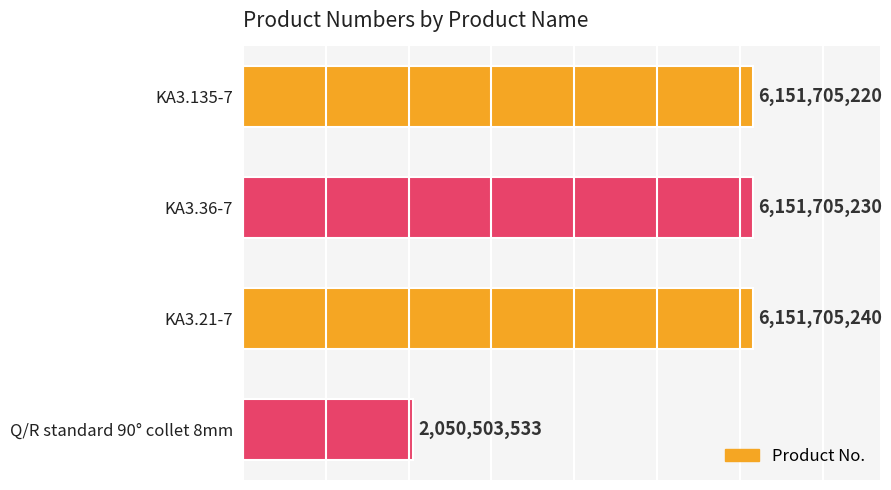

What is the change in value from KA3.135-7 to KA3.36-7?

+10